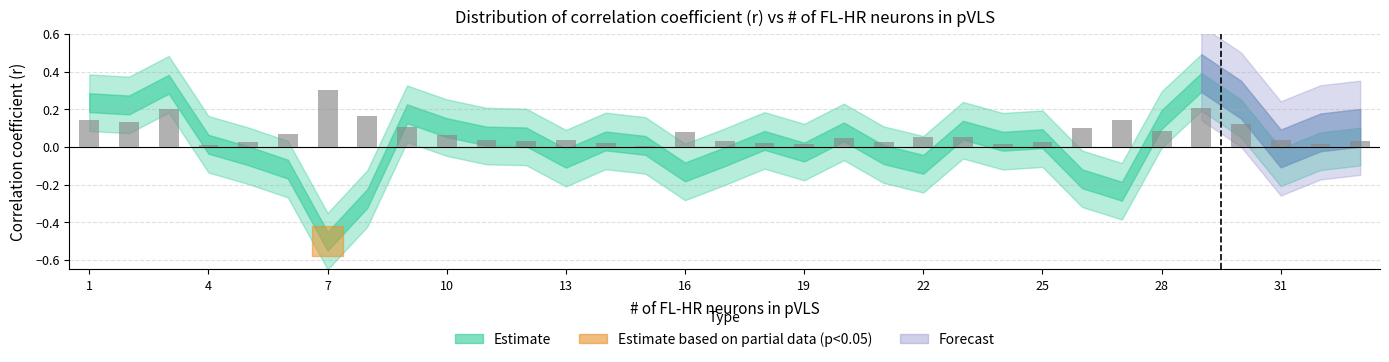

What is the sum of all values?

2.4